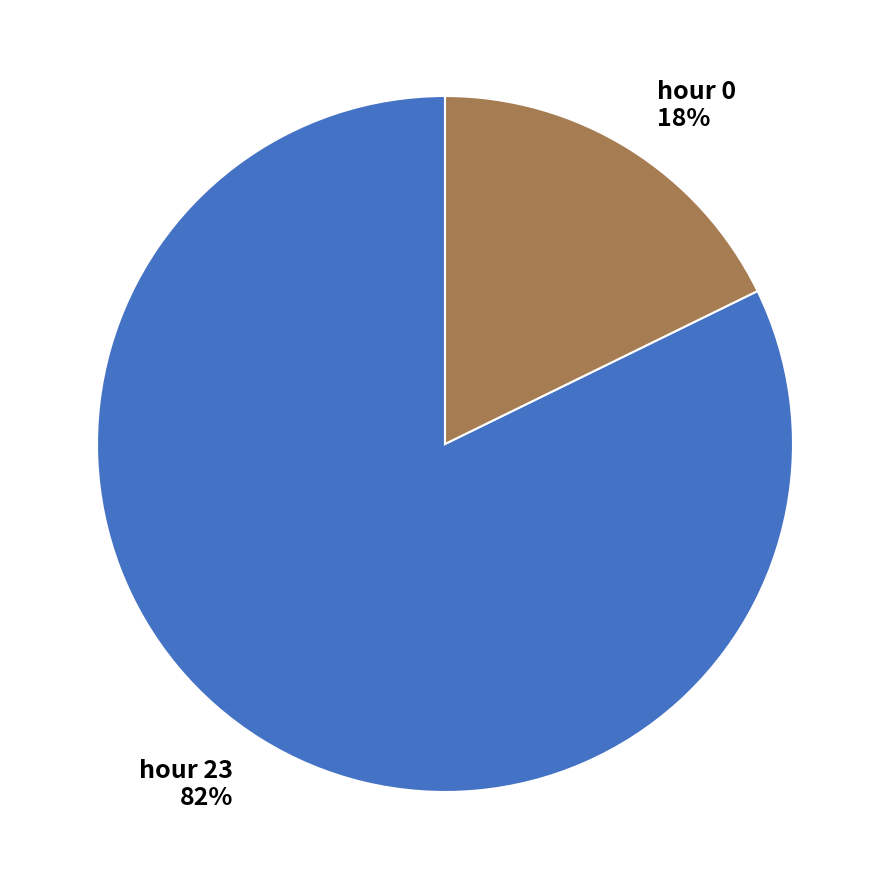

Is the sum of hour 23 and hour 0 greater than half?

Yes